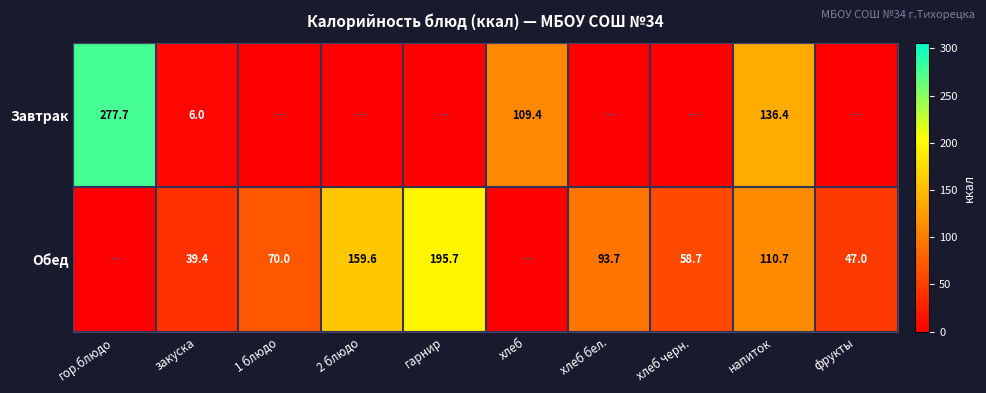

What is the total value across all series at фрукты?

47.0